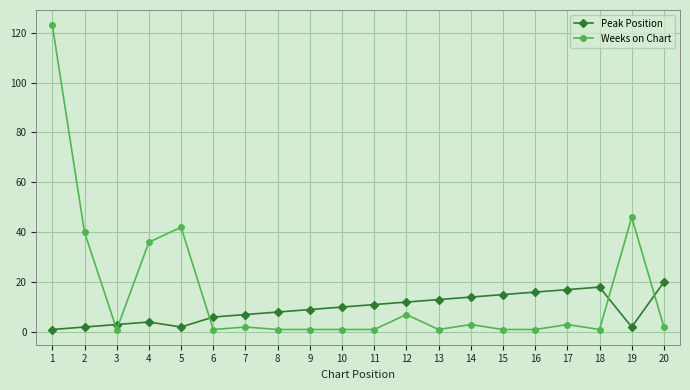

True or false: Weeks on Chart and Peak Position intersect in this chart.

True